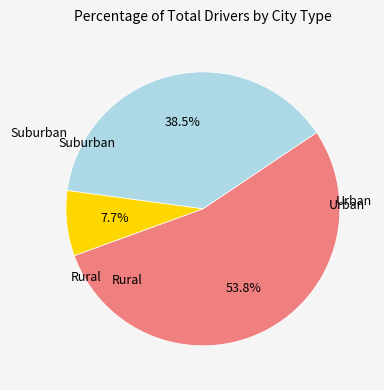

How many segments does this pie chart have?

3